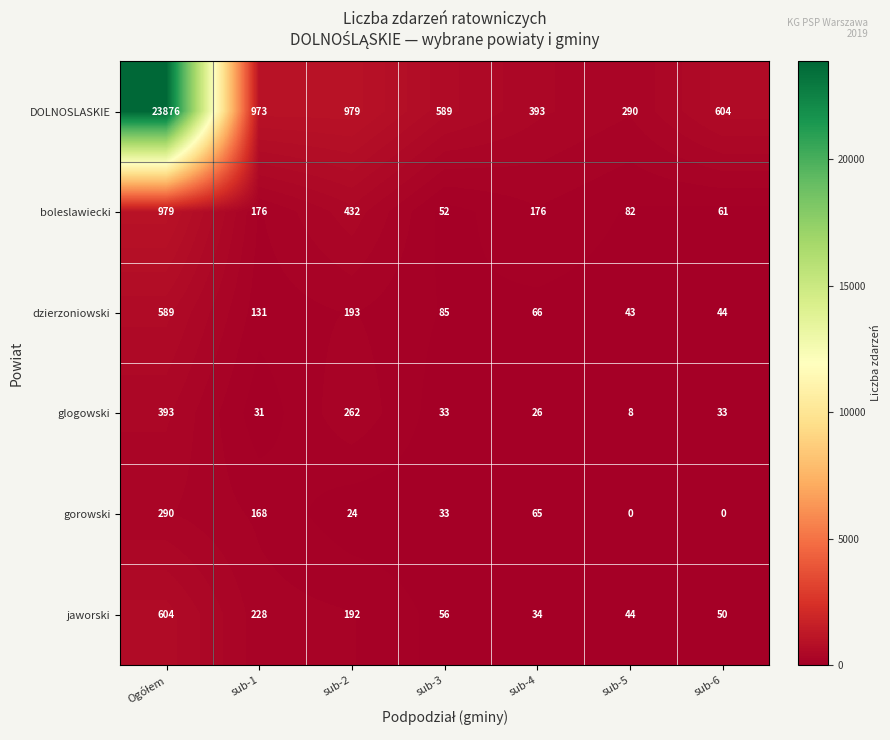

Count the number of categories in the chart.

7